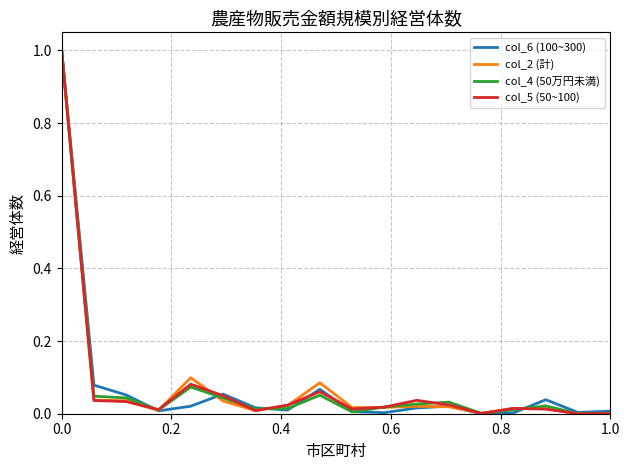

What is the greatest value displayed?

1.0